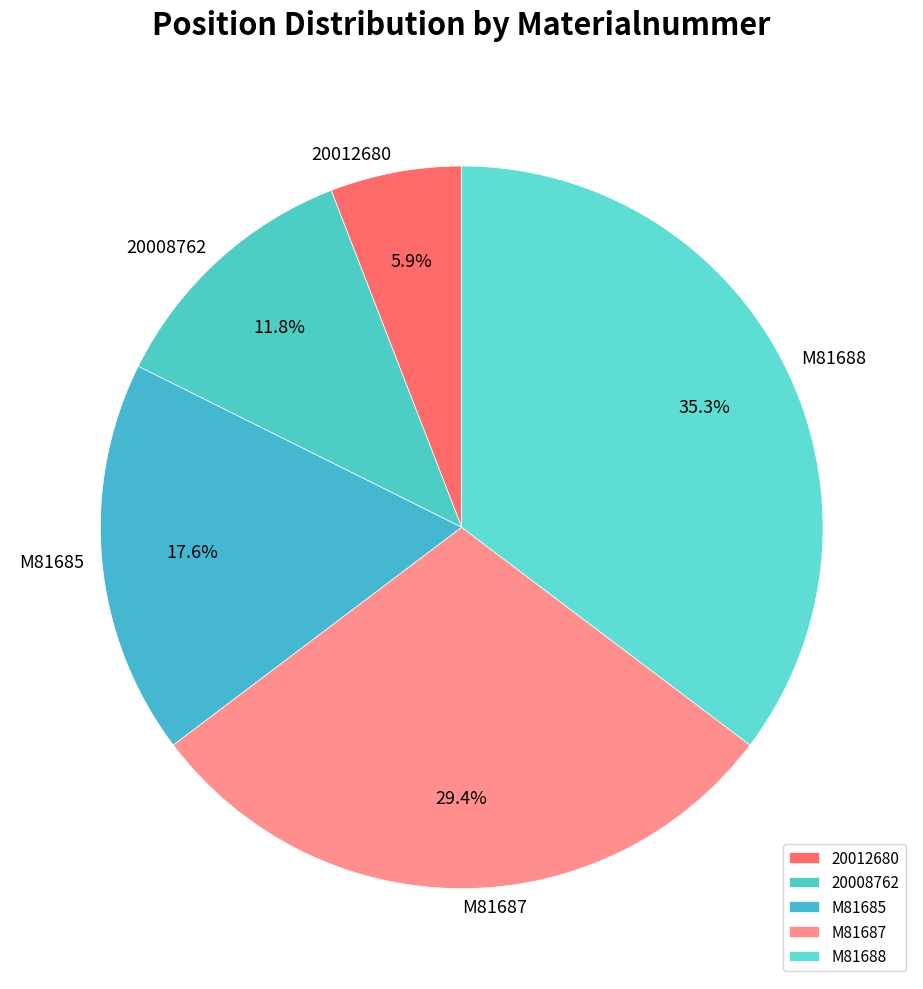

Is it true that M81685 is 10% of the pie?

False